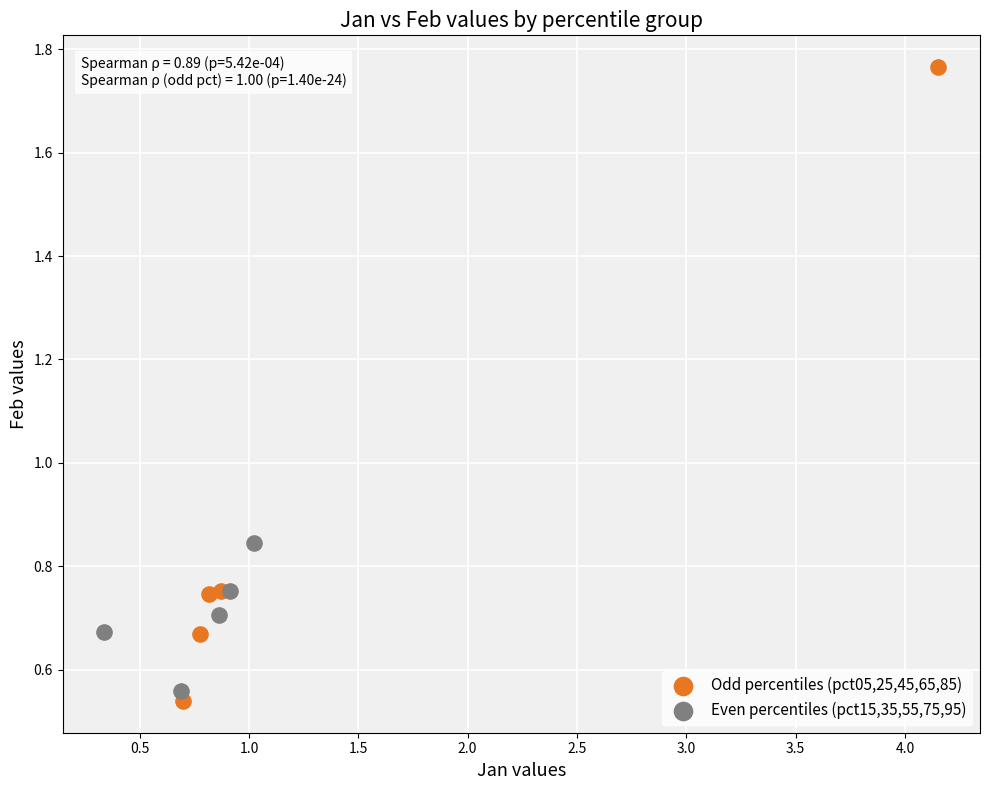

Which series contains the lowest Y value?

Odd percentiles (pct05,25,45,65,85)